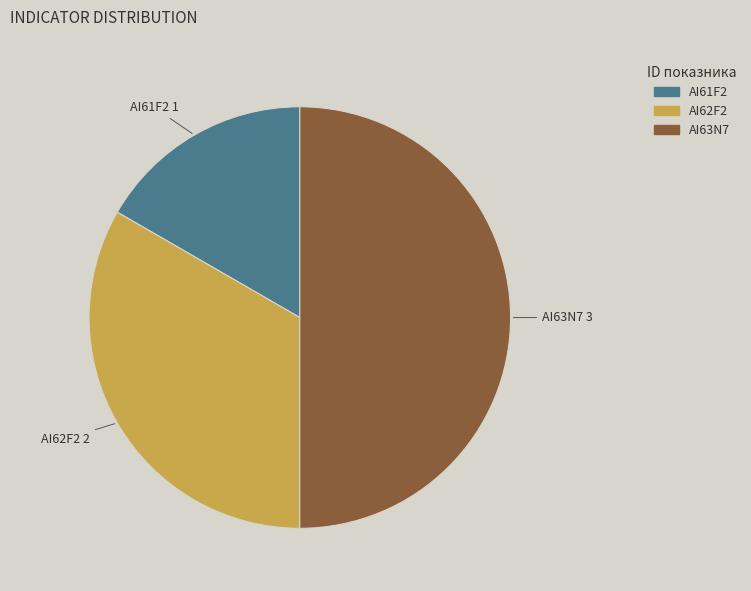

Which slice is the largest?

AI63N7